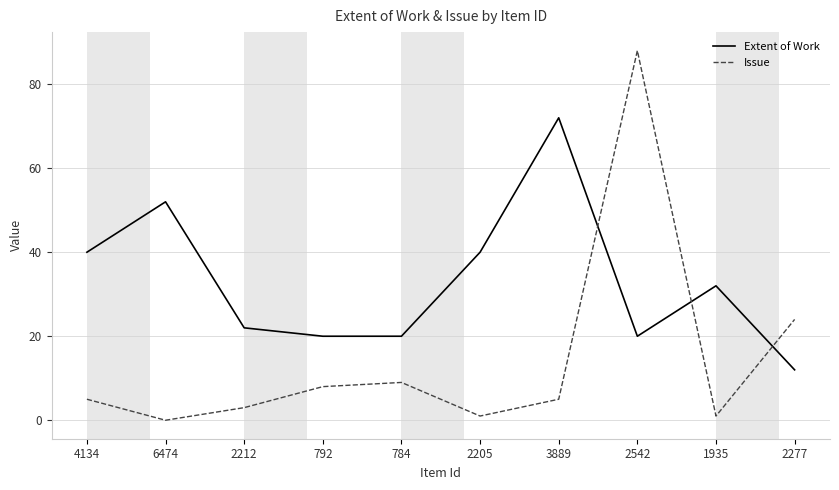

Which series has the largest total across all categories?

Extent of Work